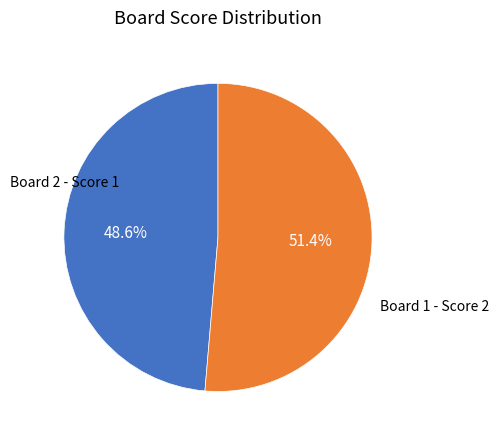

Count the number of slices in the pie.

2